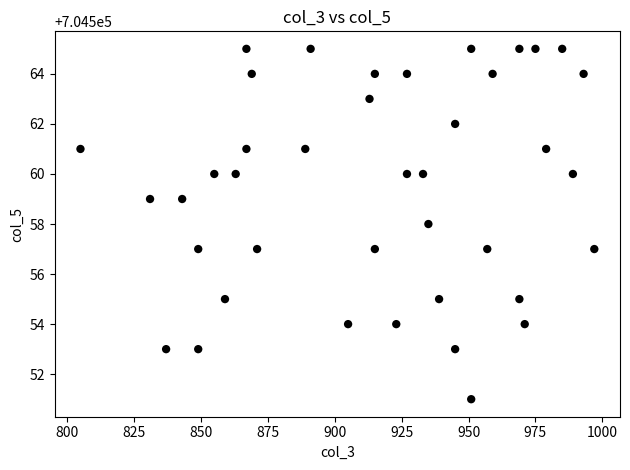

What is the range of Y values (max minus min)?

14